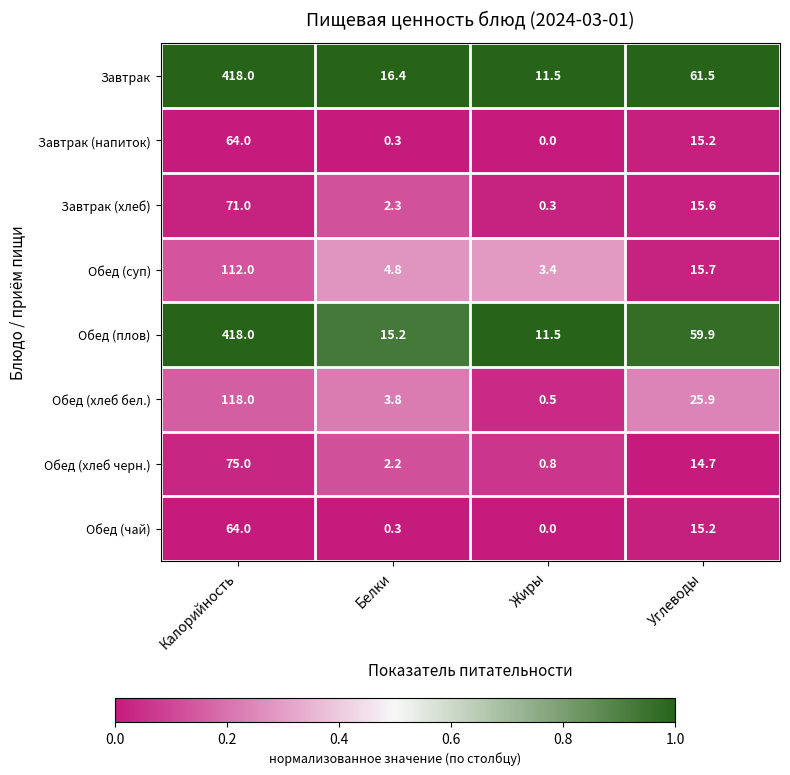

At which category is the sum across all series the highest?

Калорийность